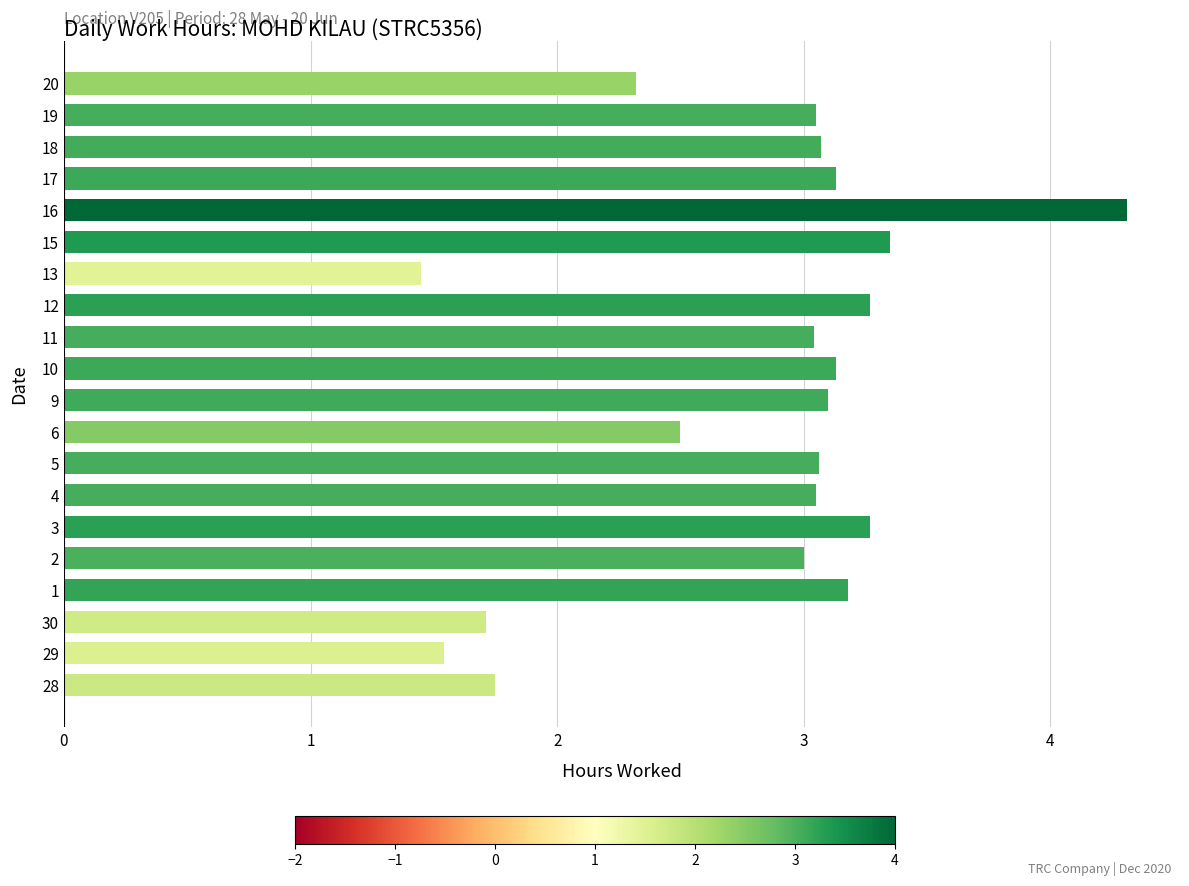

At which category does the chart reach its peak across all series?

16